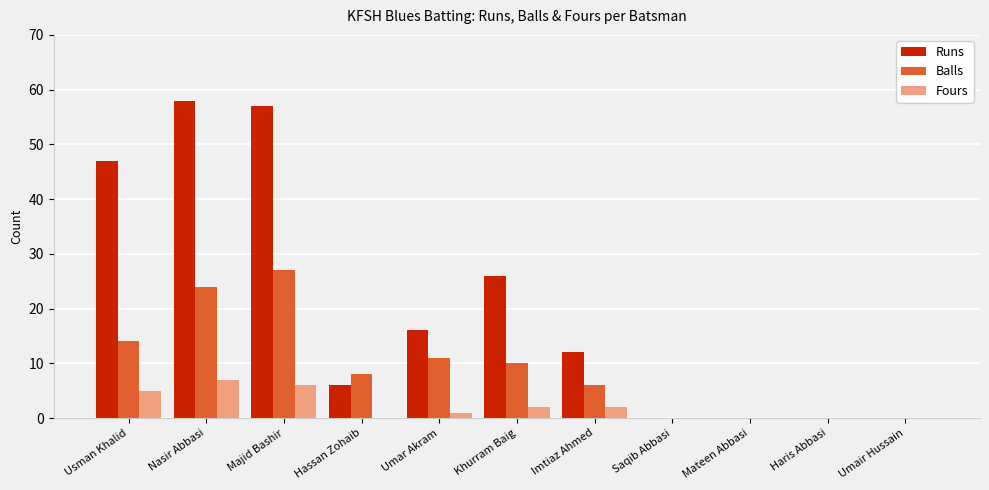

Which series changed the most between Umar Akram and Haris Abbasi?

Runs